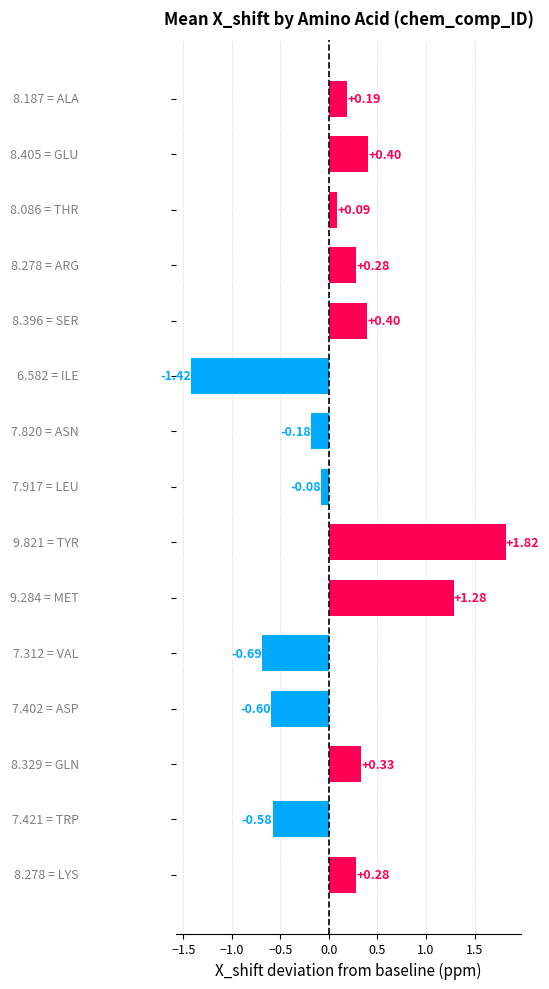

What is the difference between the maximum and minimum values?

3.2